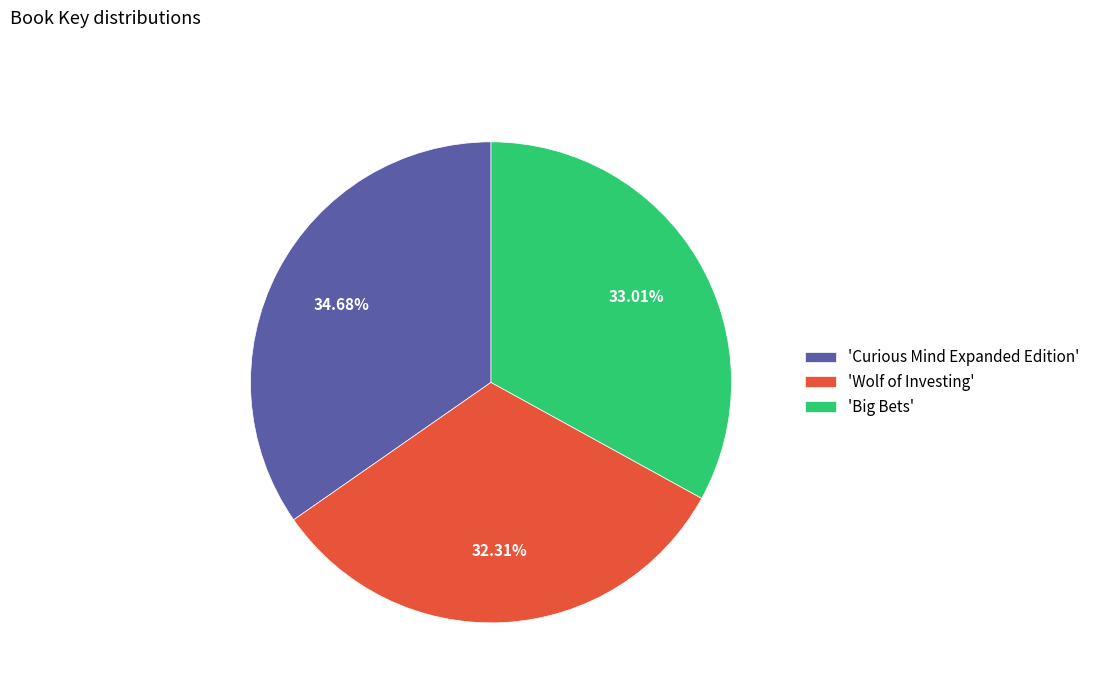

Which slice is the smallest?

'Wolf of Investing'